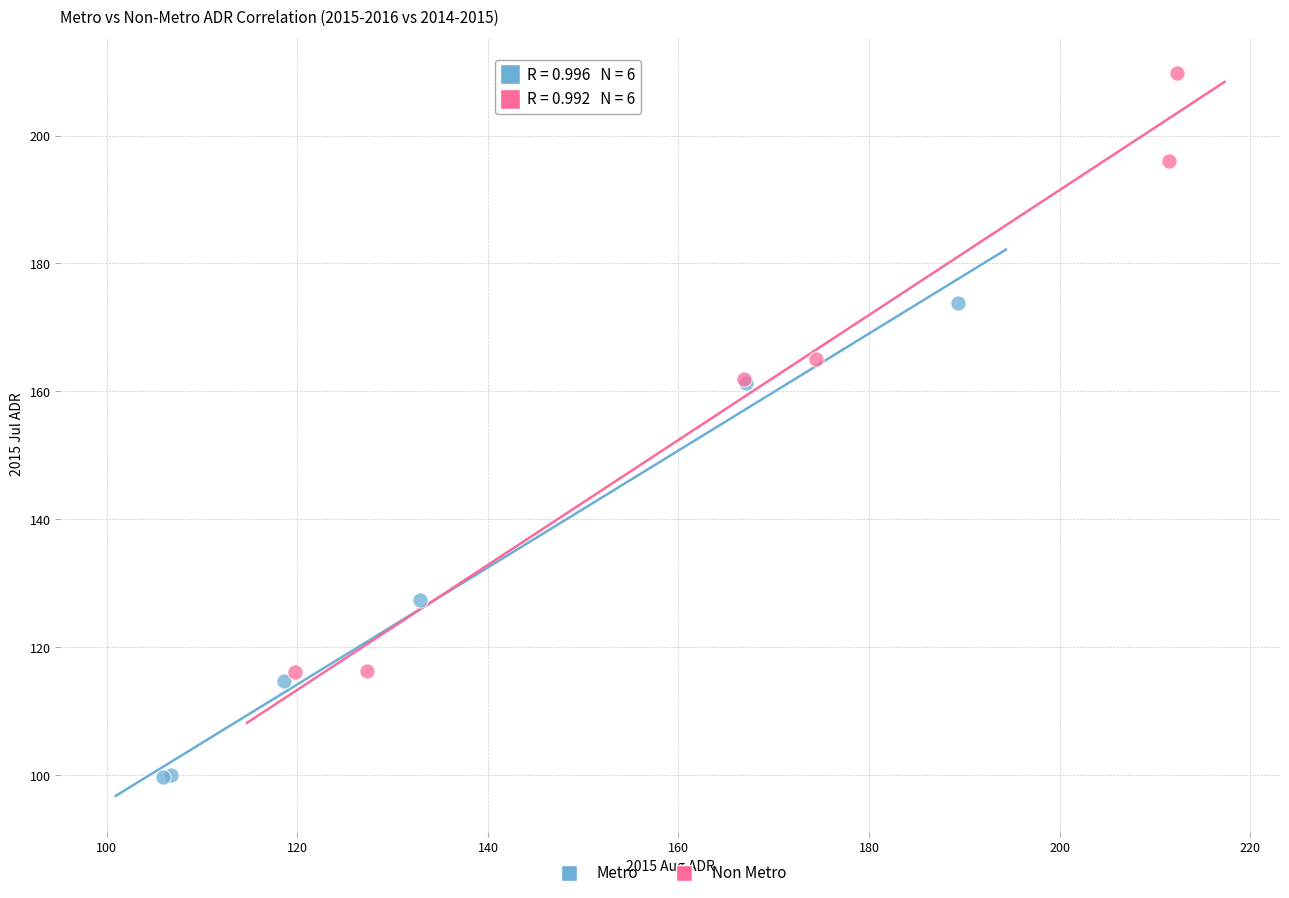

Which series has the widest spread of Y values?

Non Metro